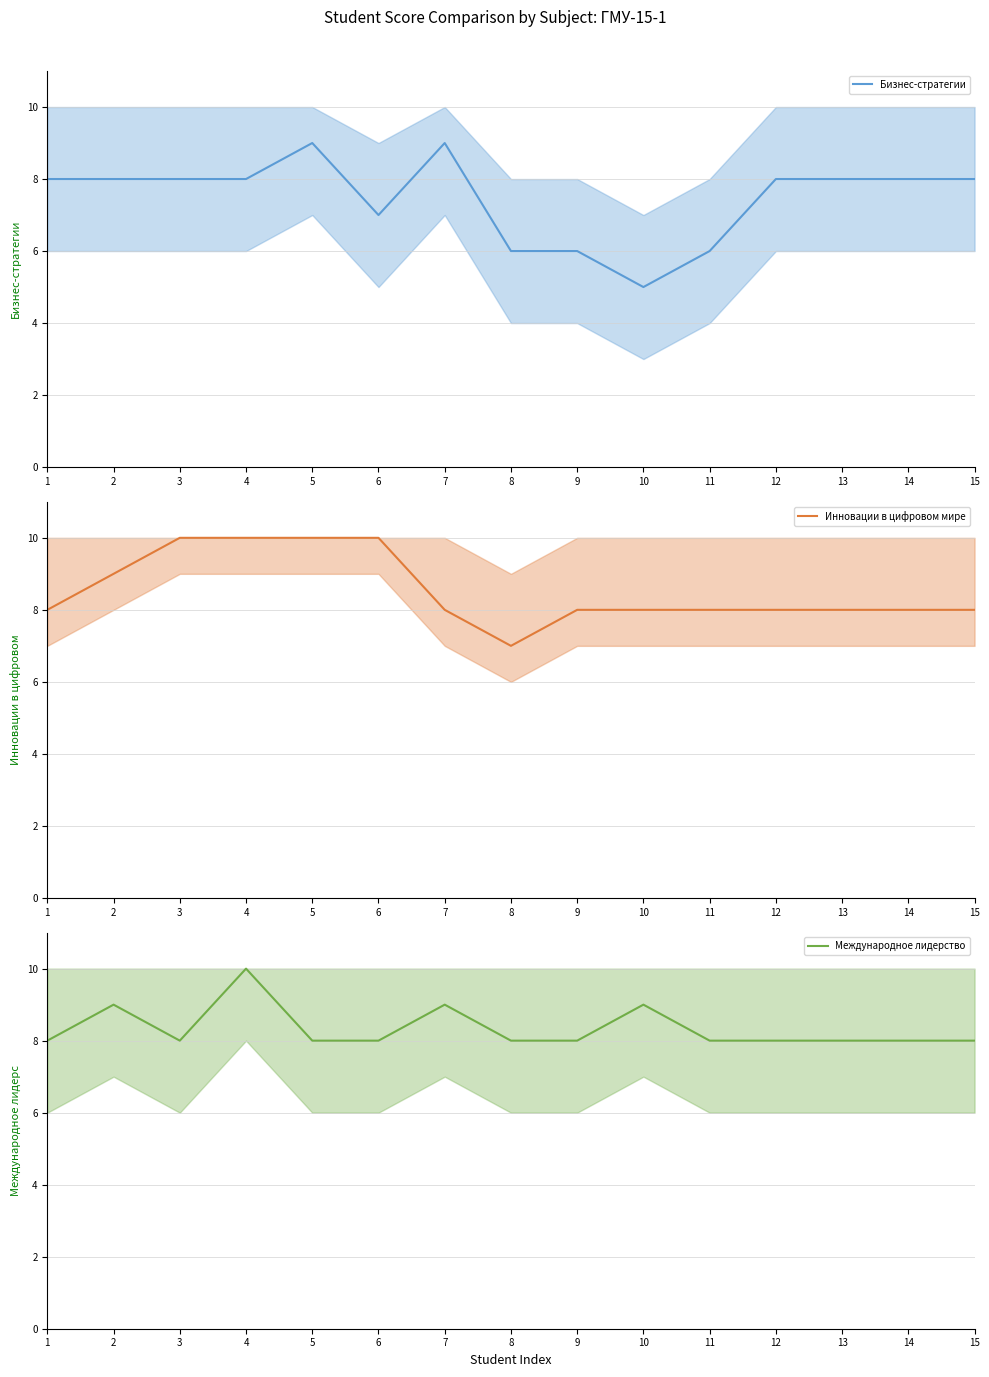

How many values in the Инновации в цифровом мире series are below 8?

1